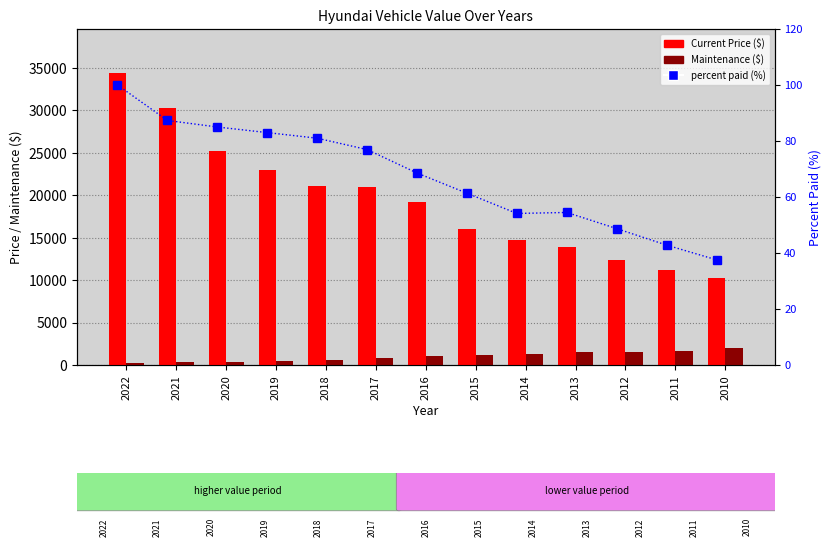

What is the minimum value for Current Price?

10208.0